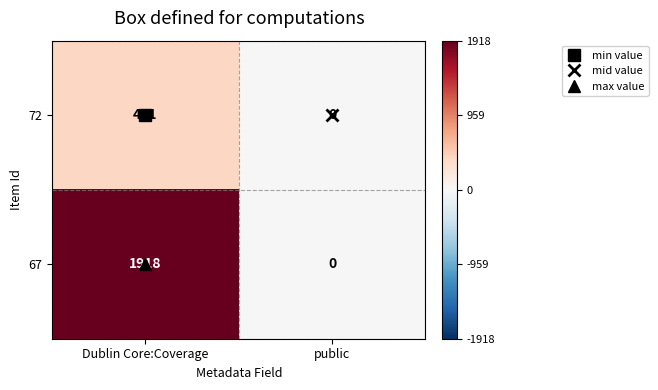

Rank the categories by 72 value from lowest to highest.

public, Dublin Core:Coverage